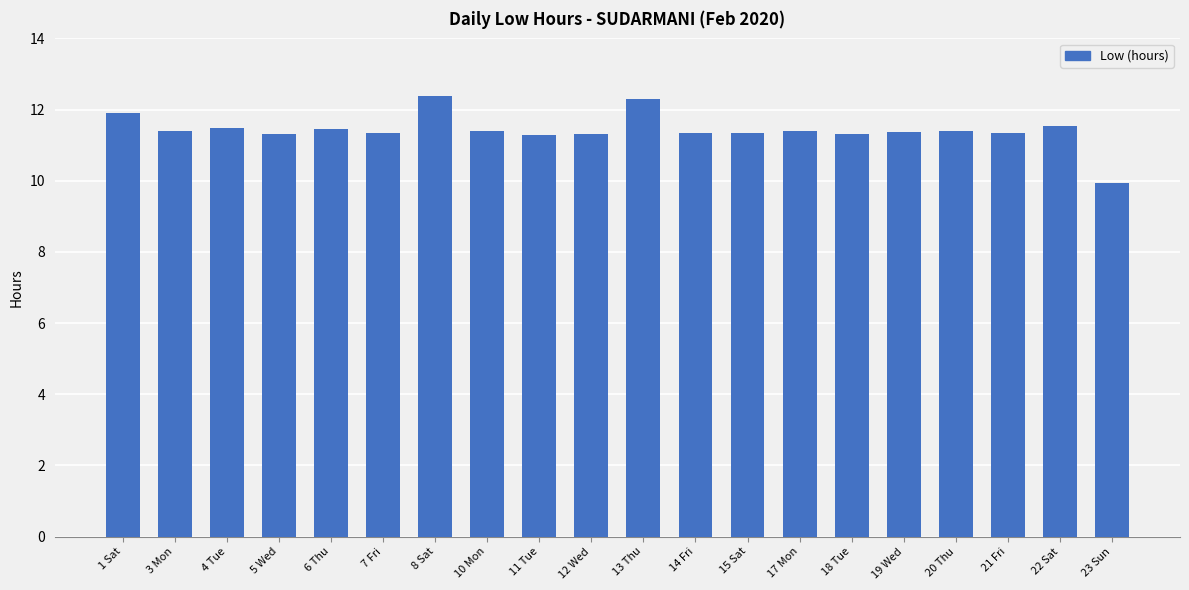

What is the difference between the values at 13 Thu and 10 Mon?

0.9